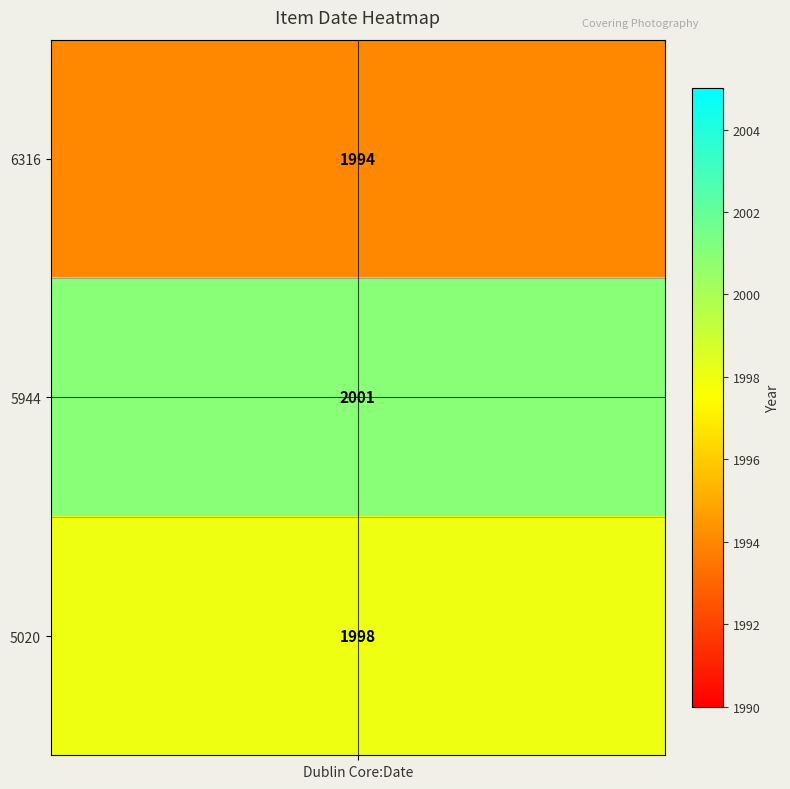

At how many categories does at least one series exceed 1126?

1